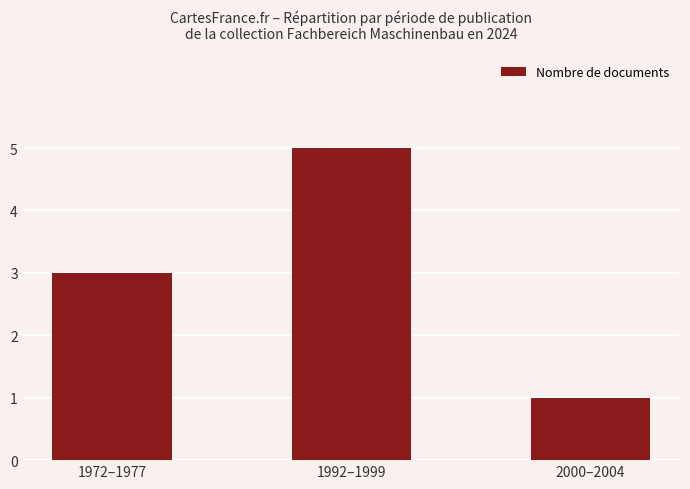

What is the change in value from 1972–1977 to 1992–1999?

+2